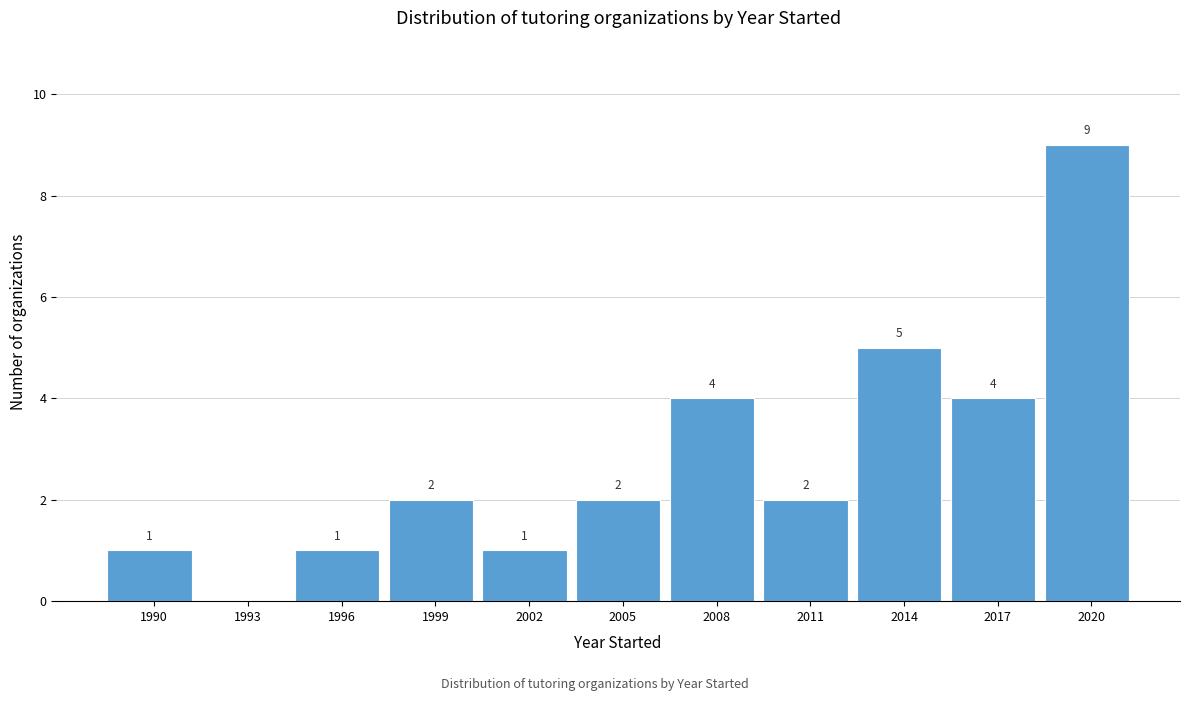

Reading right to left, extract all data points from this chart.

2020=9	2017=4	2014=5	2011=2	2008=4	2005=2	2002=1	1999=2	1996=1	1993=0	1990=1